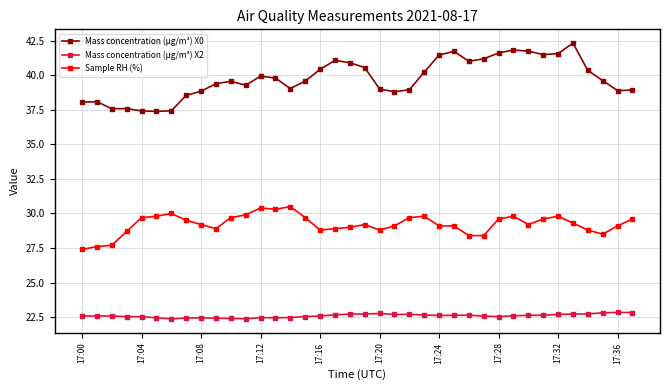

True or false: Mass concentration (μg/m³) X2 has more than 0 points higher than both neighbors.

True